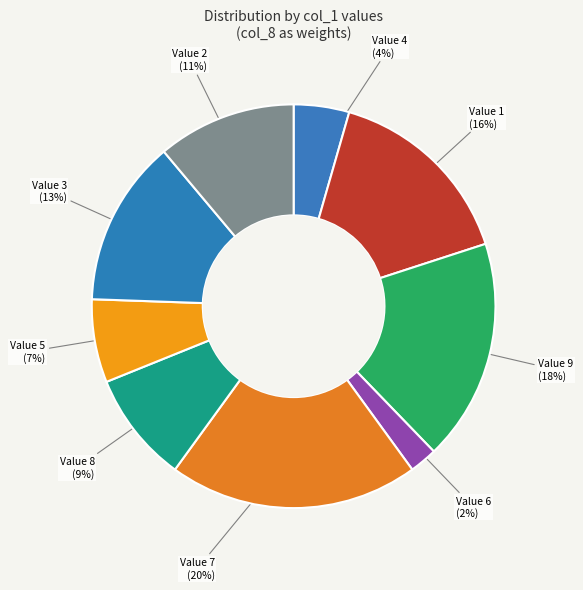

How many segments does this pie chart have?

9